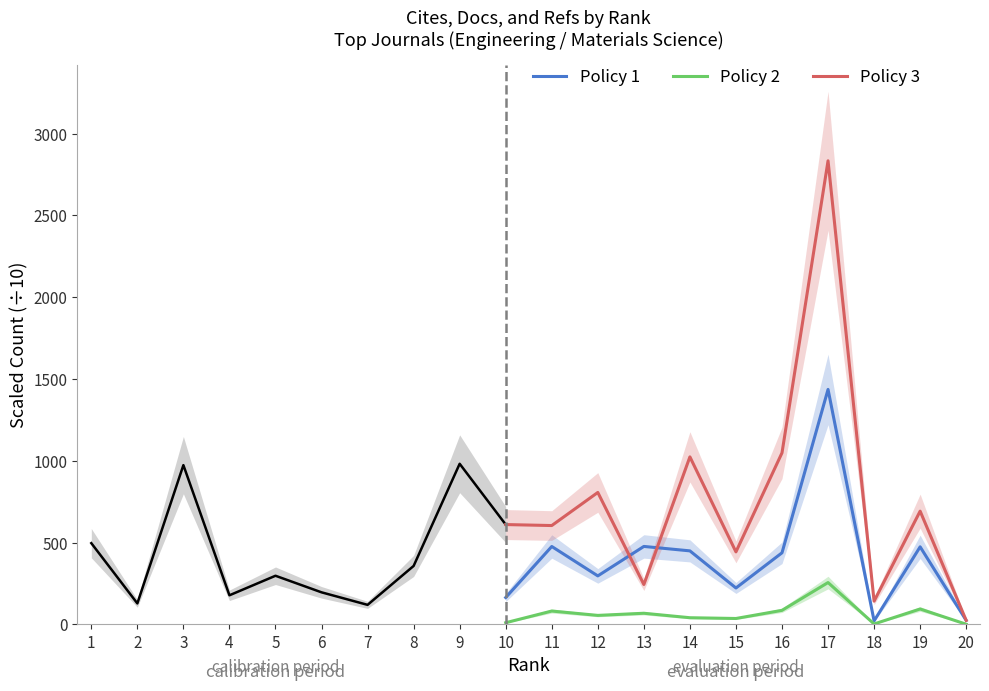

The value of Policy 3 at 14 is 1433.5. True or false?

False